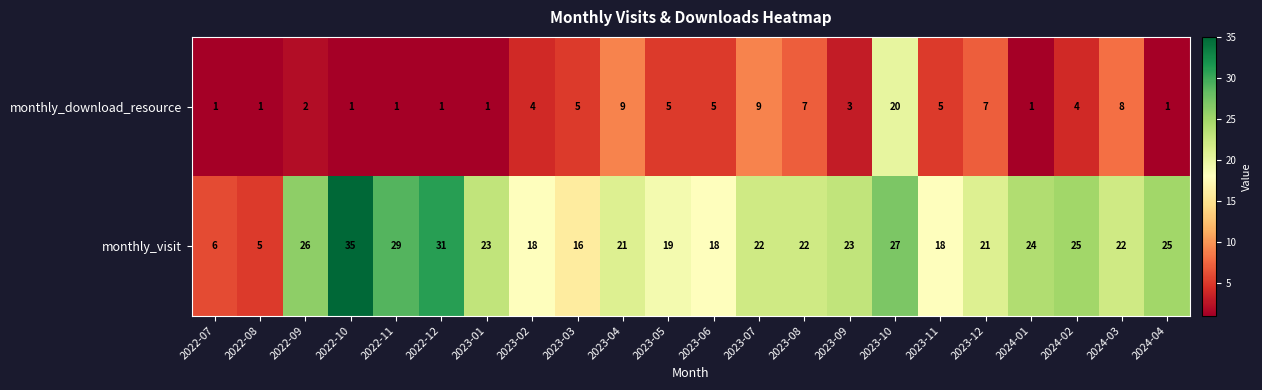

What is the highest value of the monthly_download_resource series?

20